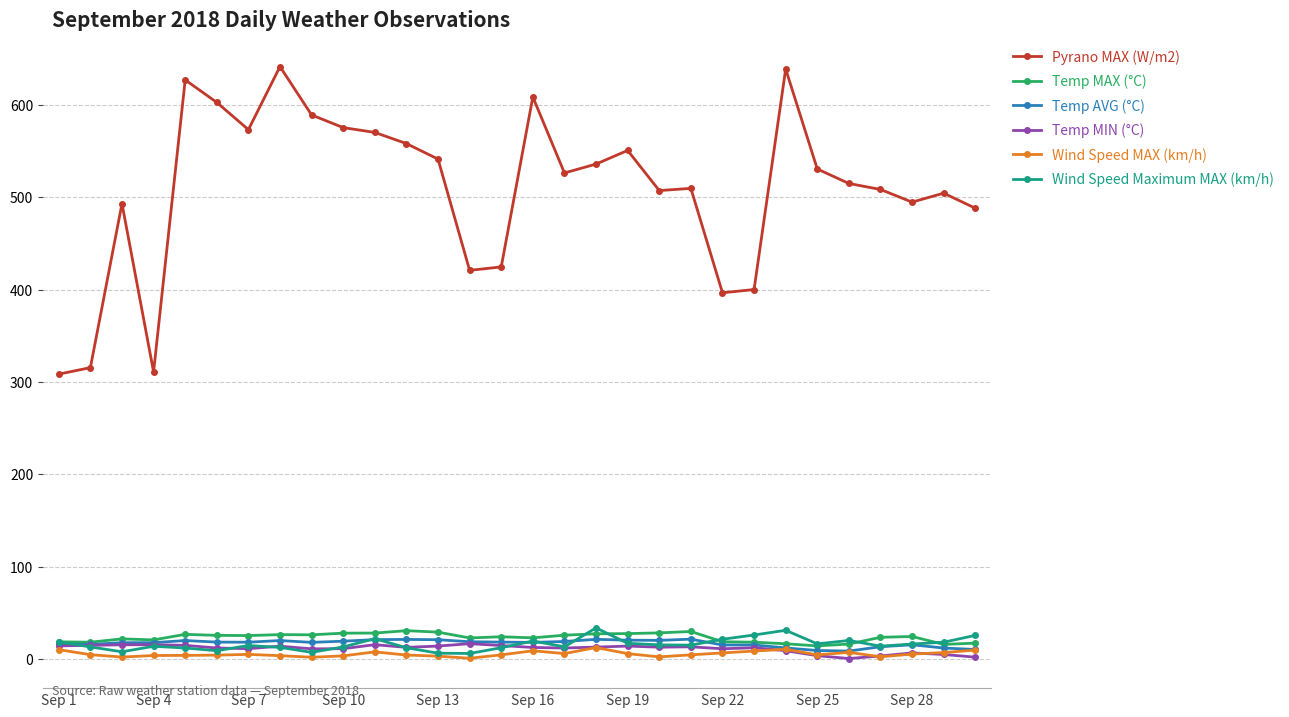

Count the number of data series in this chart.

6